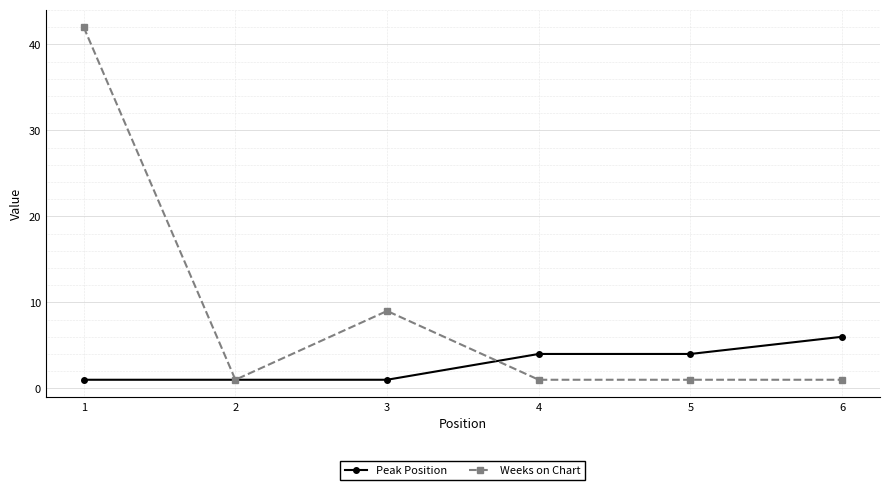

Which series has the largest total across all categories?

Weeks on Chart